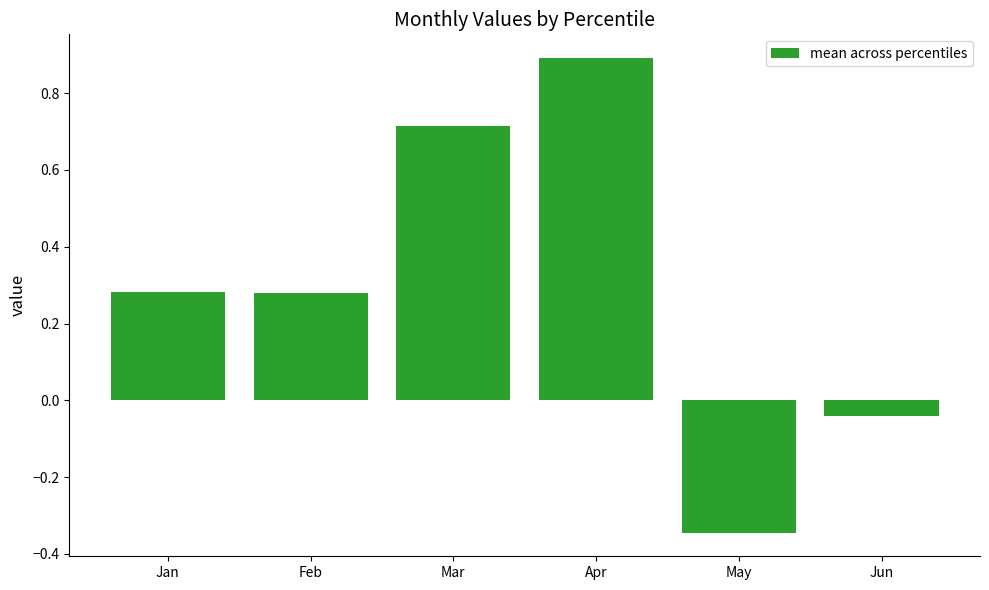

What is the maximum value shown in the chart?

0.9